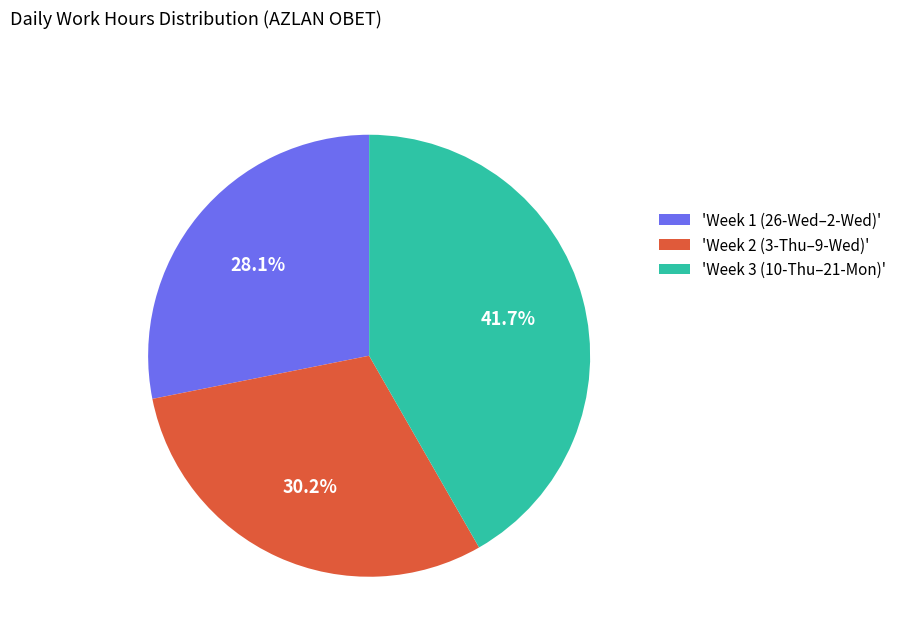

What percentage is NOT represented by 'Week 2 (3-Thu–9-Wed)'?

69.8%